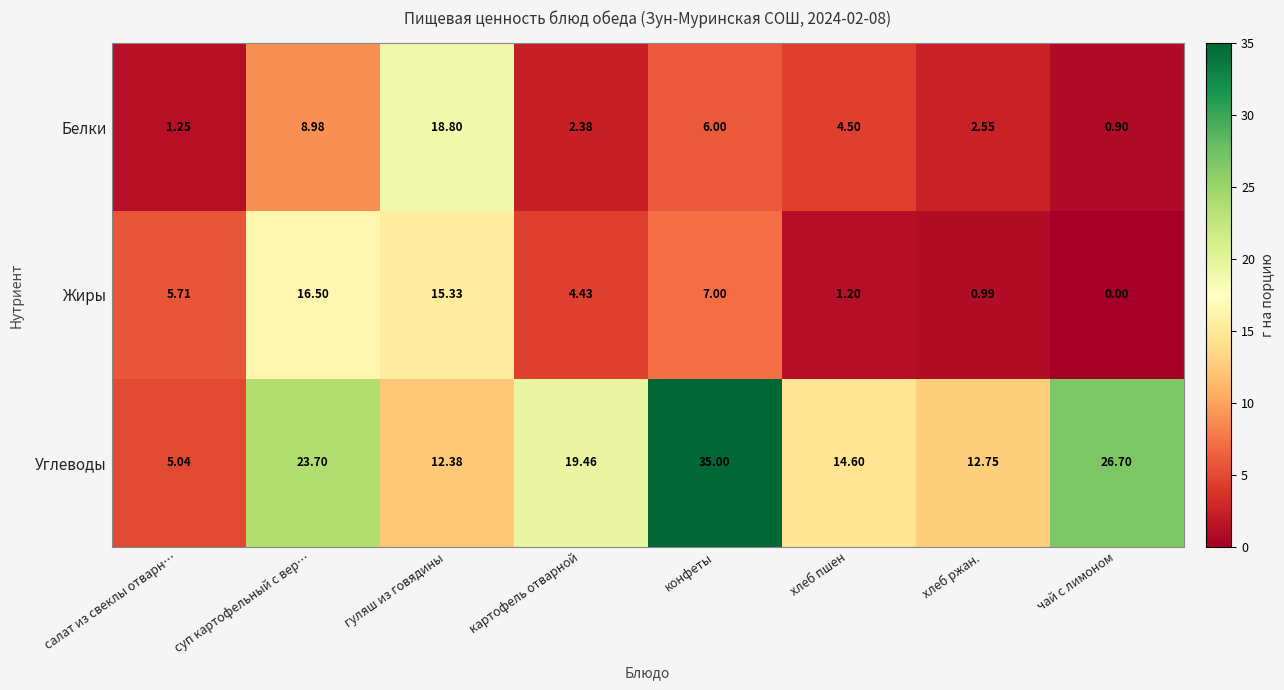

What is the spread (max minus min) of values at гуляш из говядины?

6.4